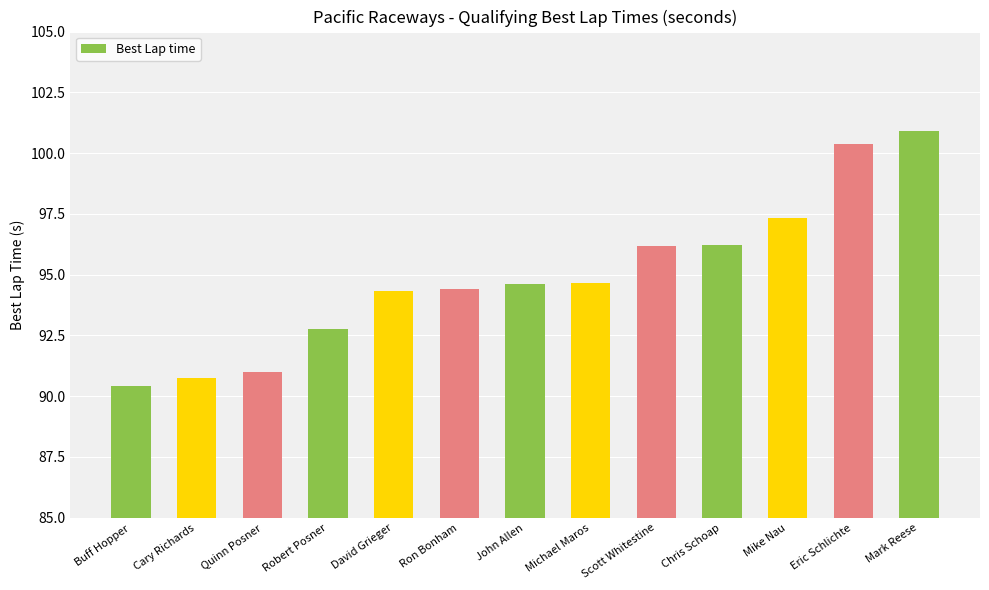

True or false: the data shows 60.0 at Ron Bonham.

False